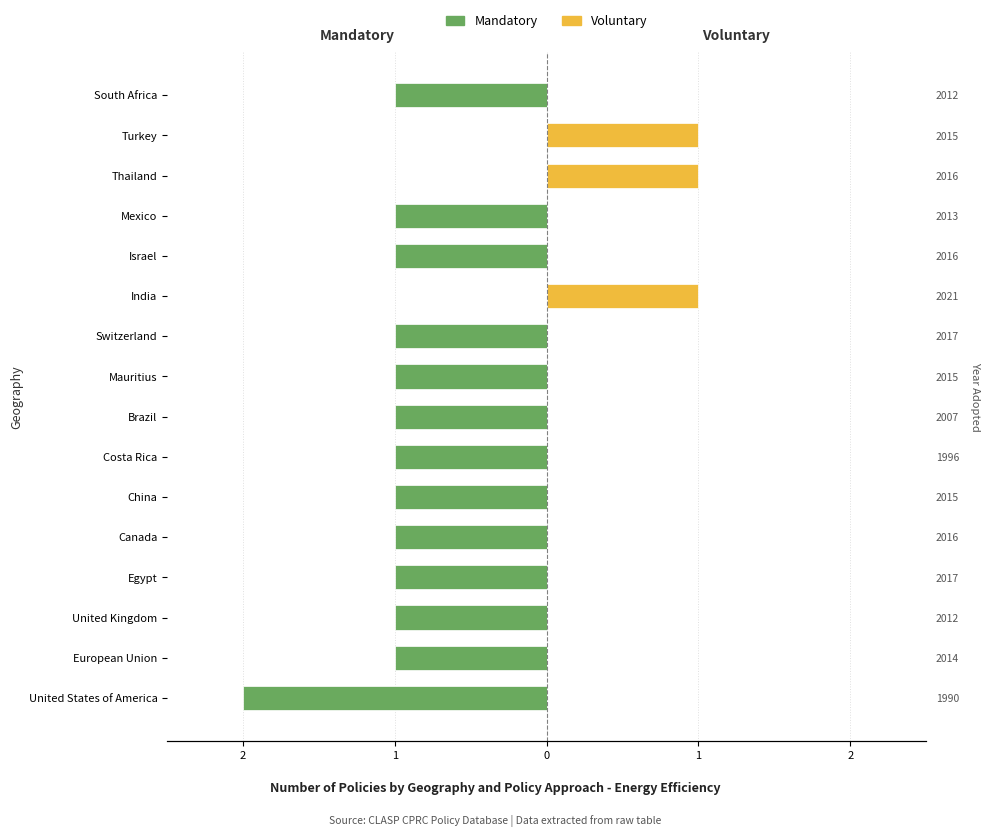

The value of Mandatory at Turkey is 0. True or false?

True